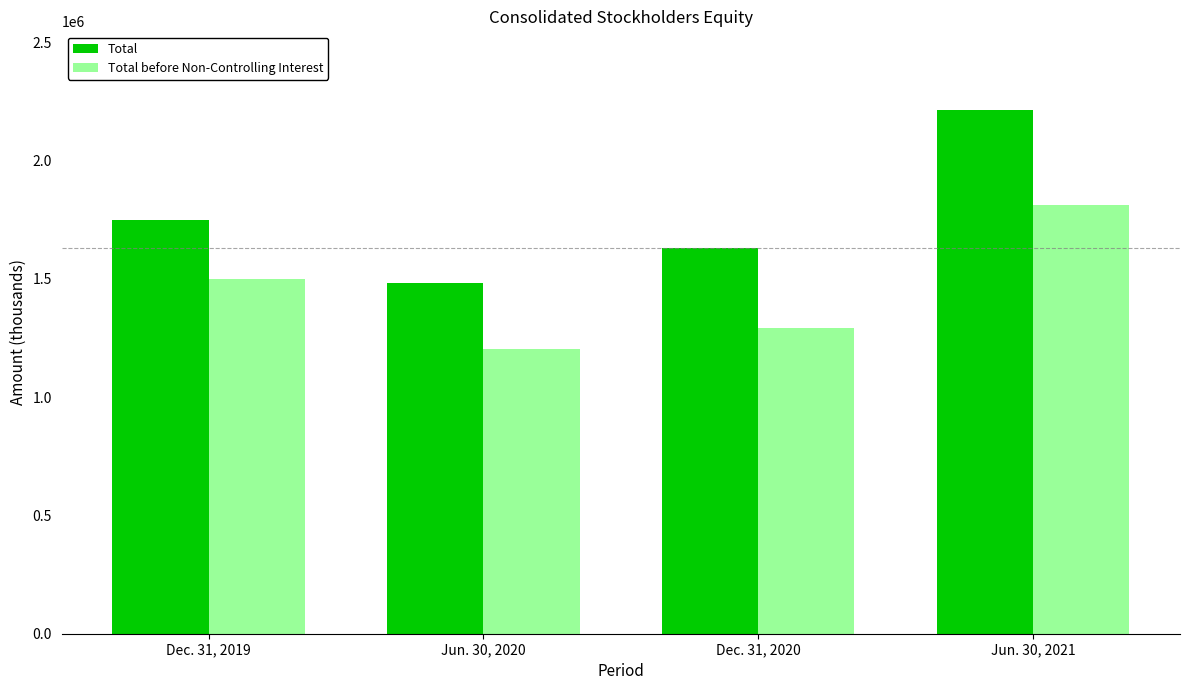

Which category has the highest value across all series?

Jun. 30, 2021